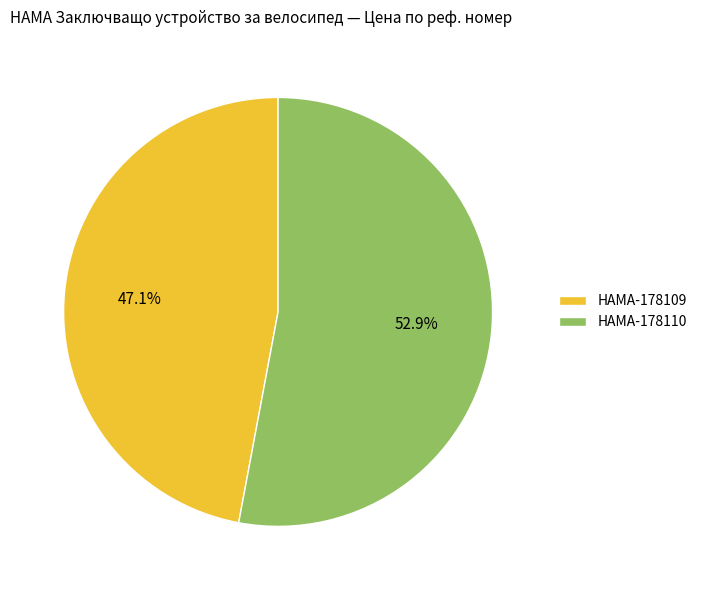

Is it true that HAMA-178109 is 47% of the pie?

True